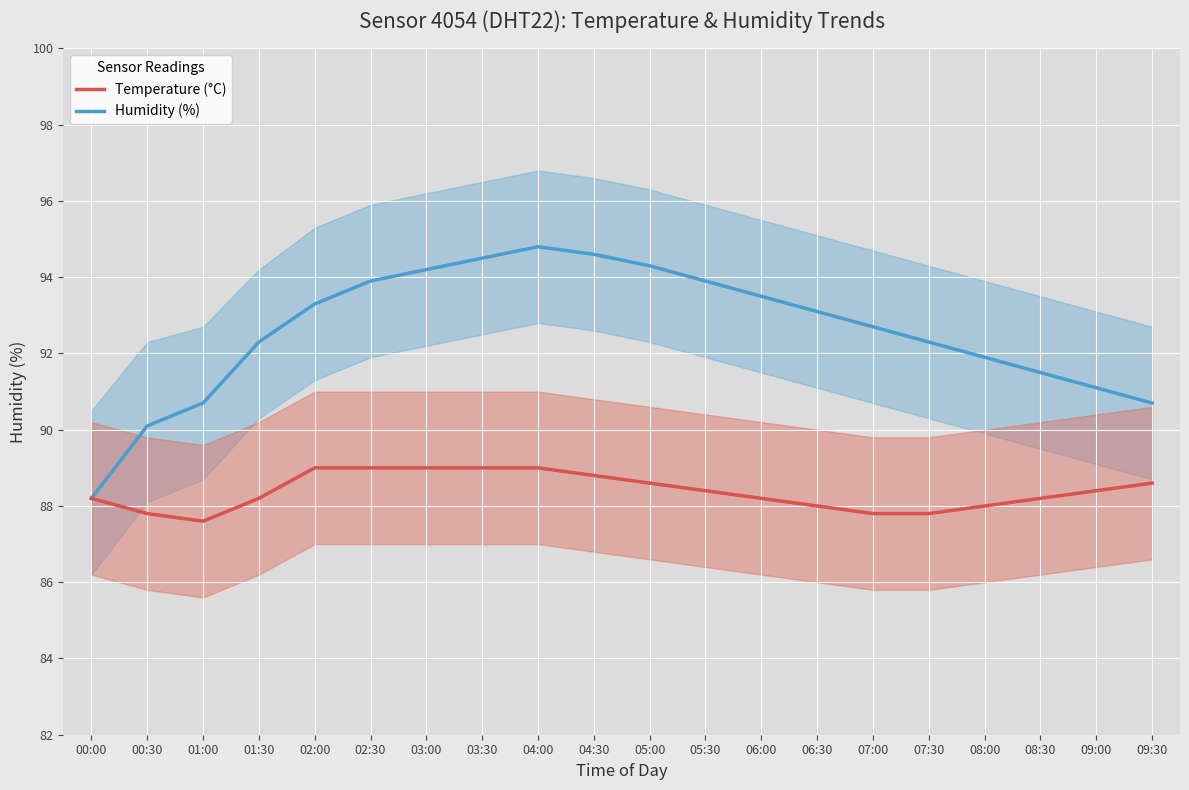

At which category is the sum across all series the highest?

04:00